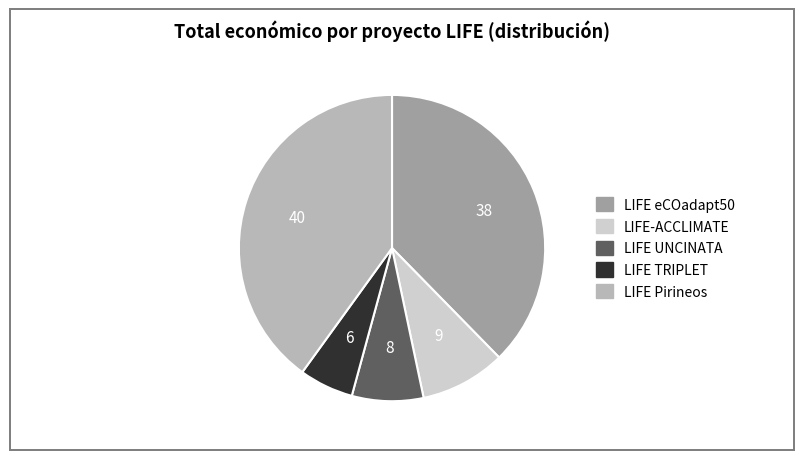

Count the number of slices in the pie.

5